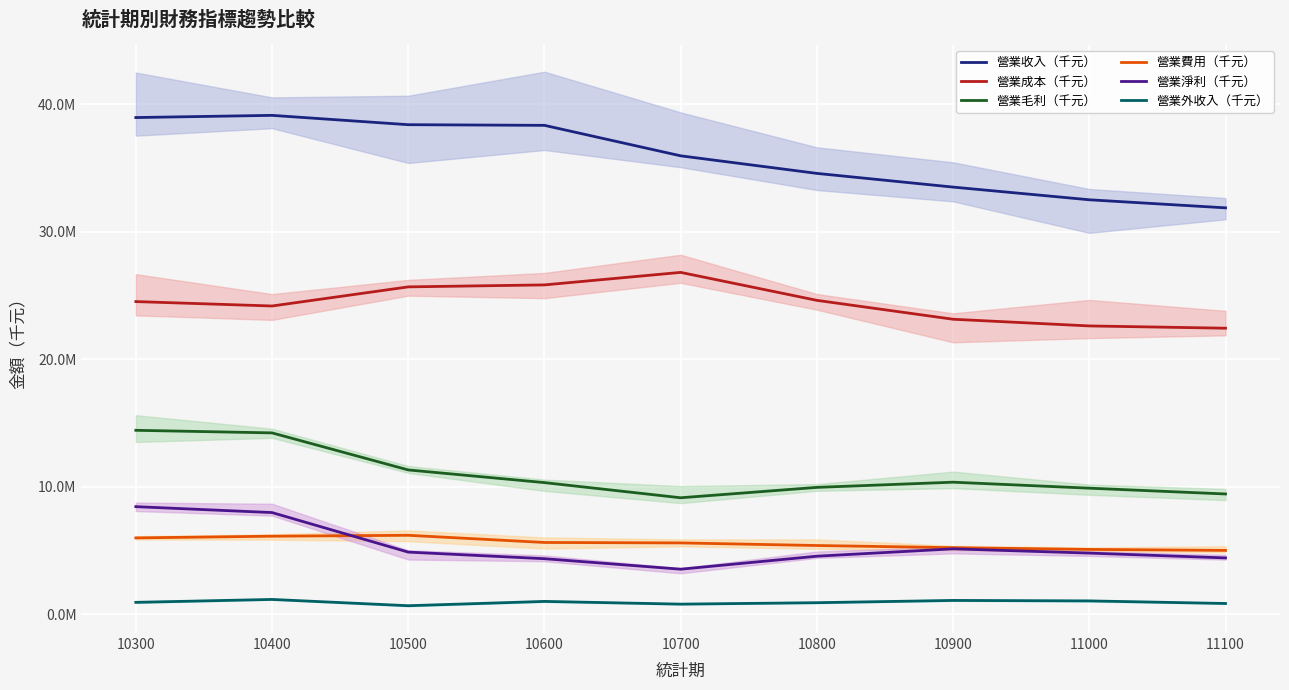

Which series has the widest spread of values?

營業收入（千元）